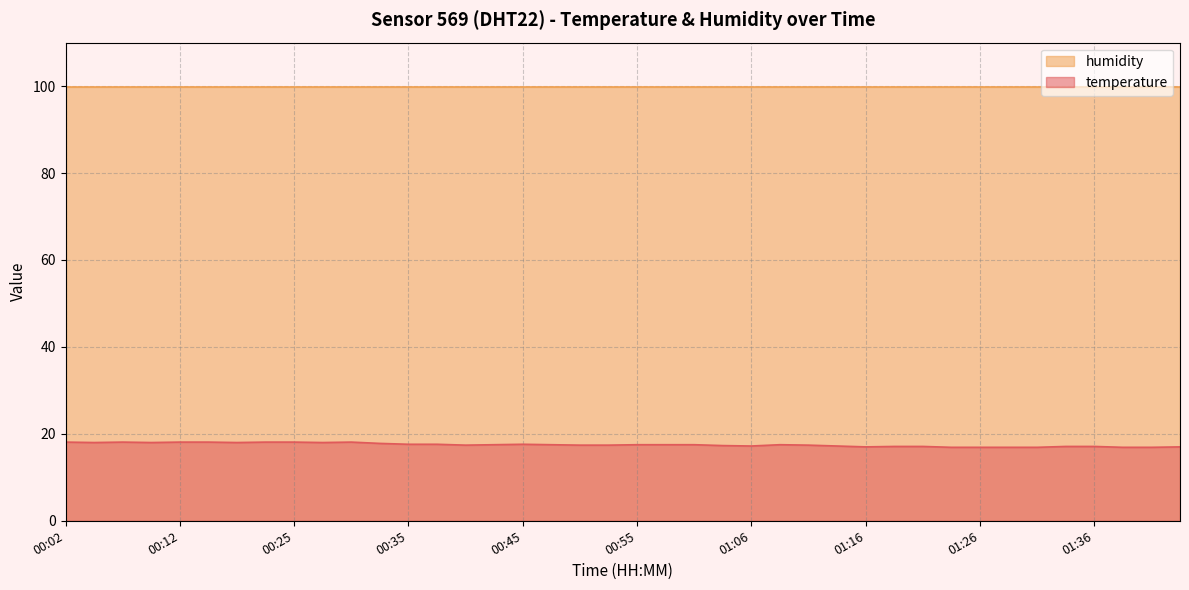

True or false: the data shows 16.9 at 01:41.

True